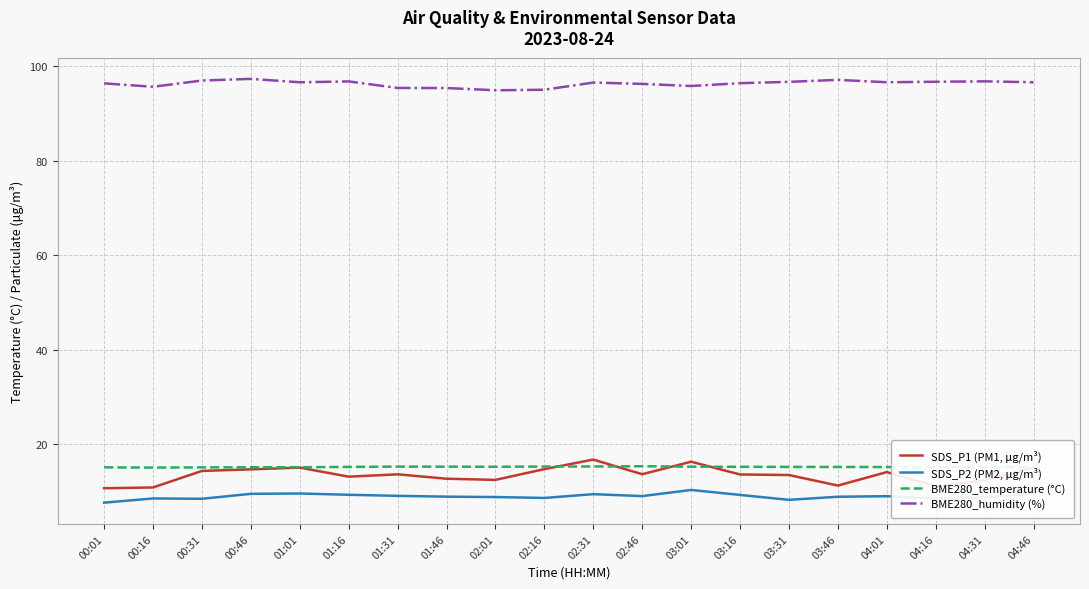

True or false: BME280_temperature (°C) and BME280_humidity (%) intersect in this chart.

False